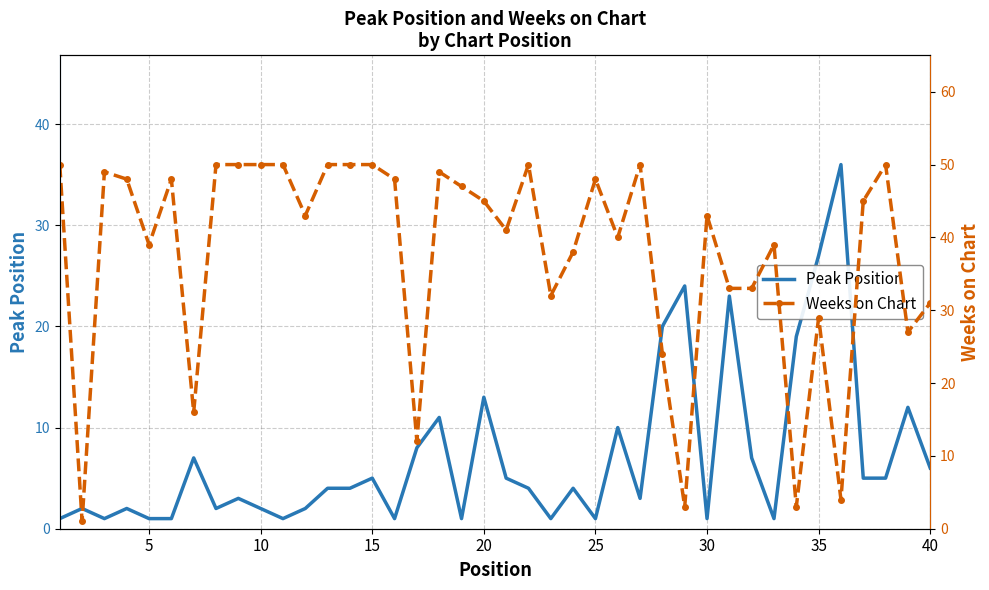

Rank the series at 35 from highest to lowest value.

Weeks on Chart, Peak Position